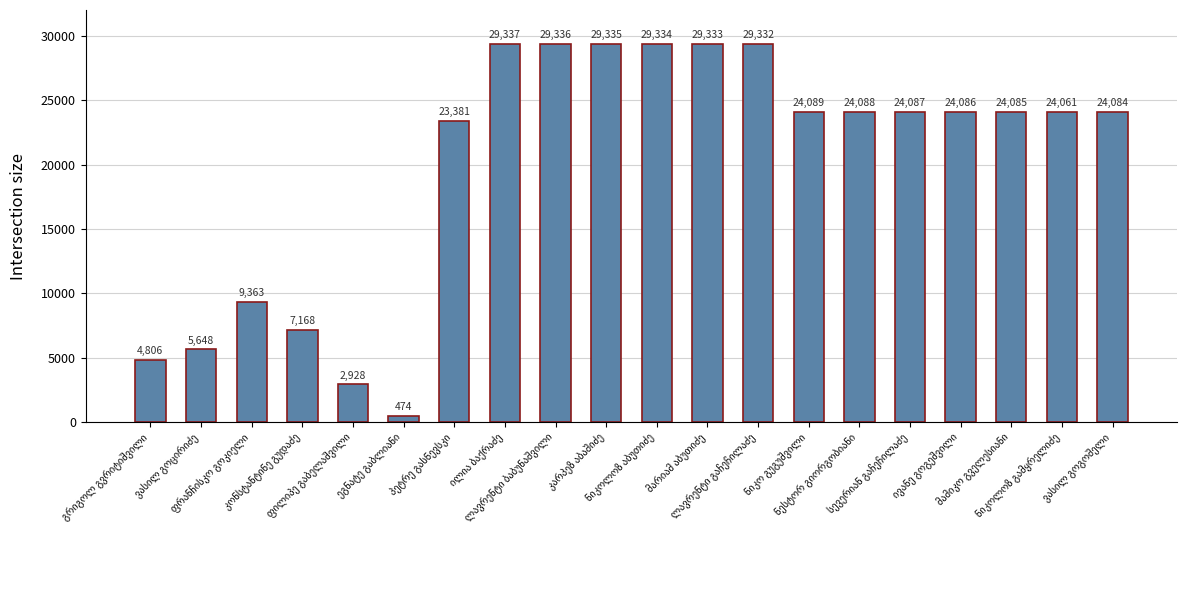

What is the value of the 4th bar from the left?

7168